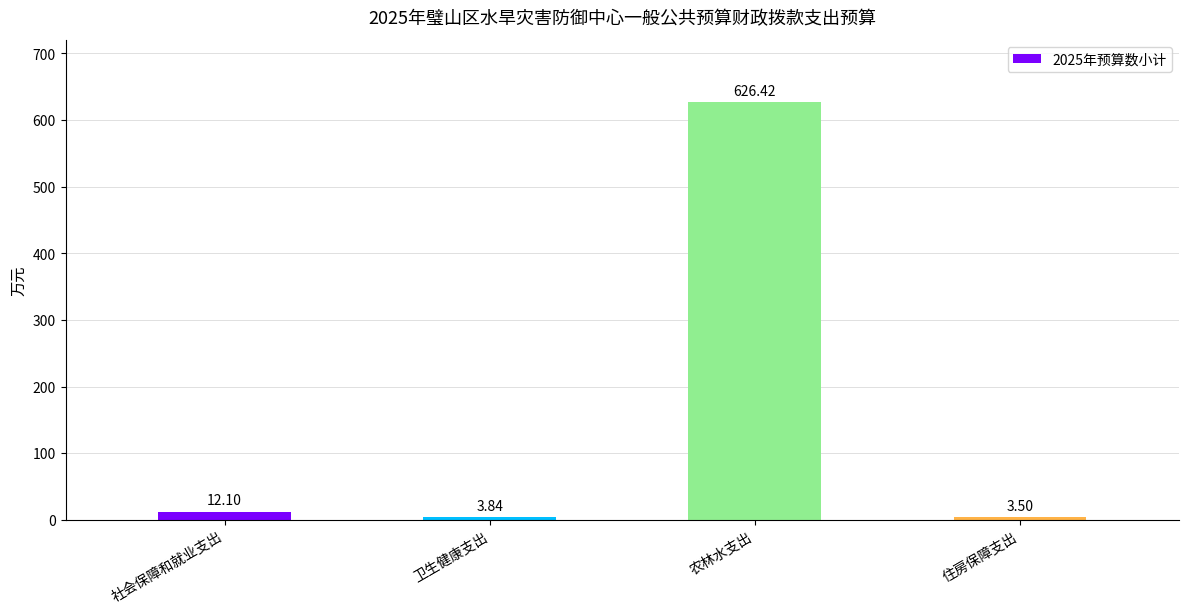

Where is the data nearest to the value 314?

社会保障和就业支出